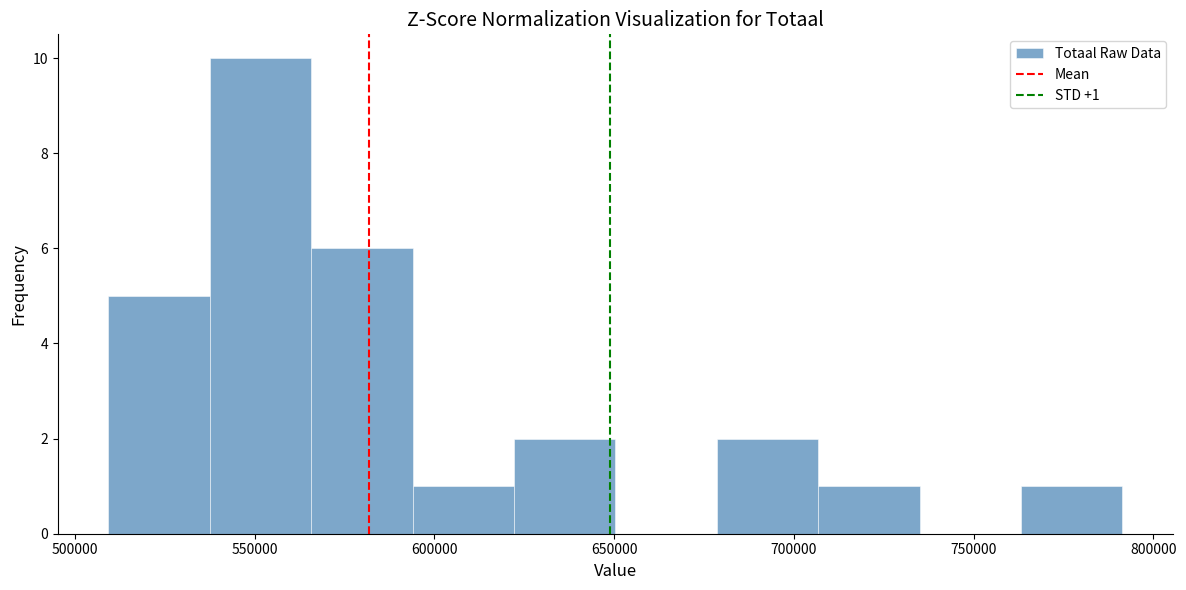

Over which range of the x-axis is the bar tallest?

540000 to 565000